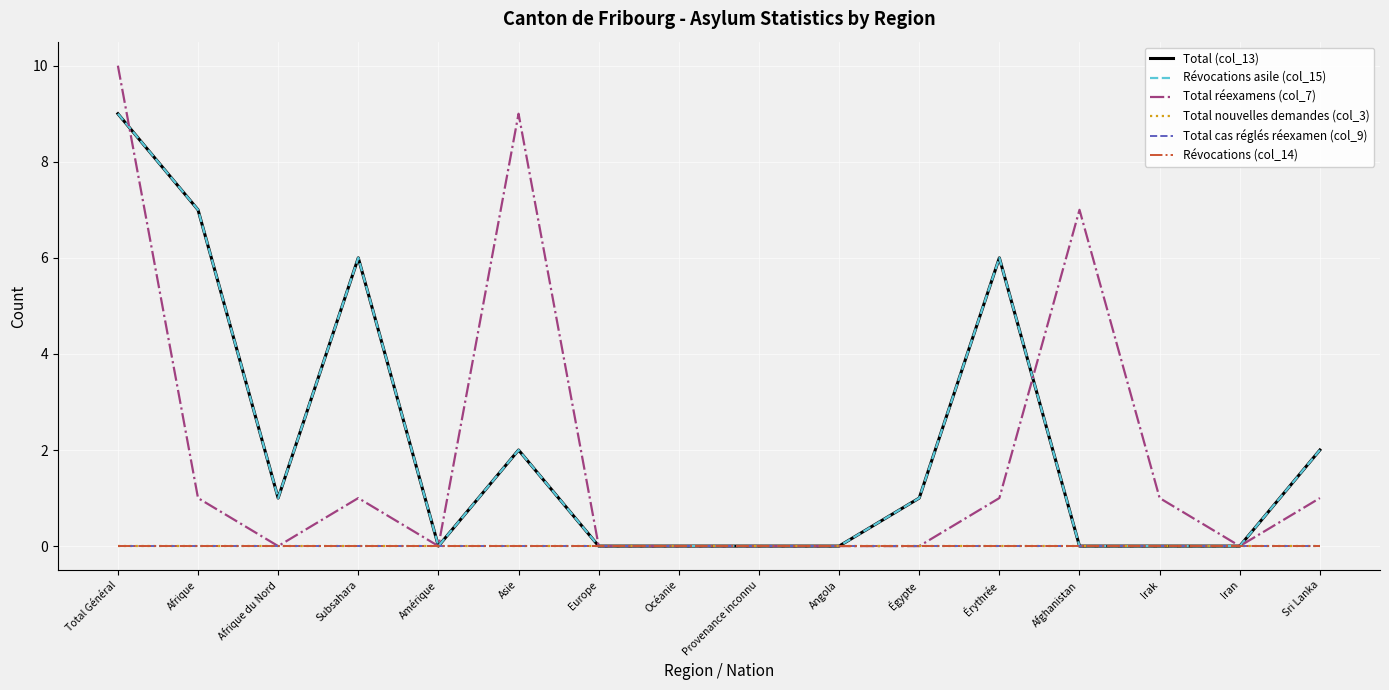

Does the chart display data point markers on the line(s)?

No